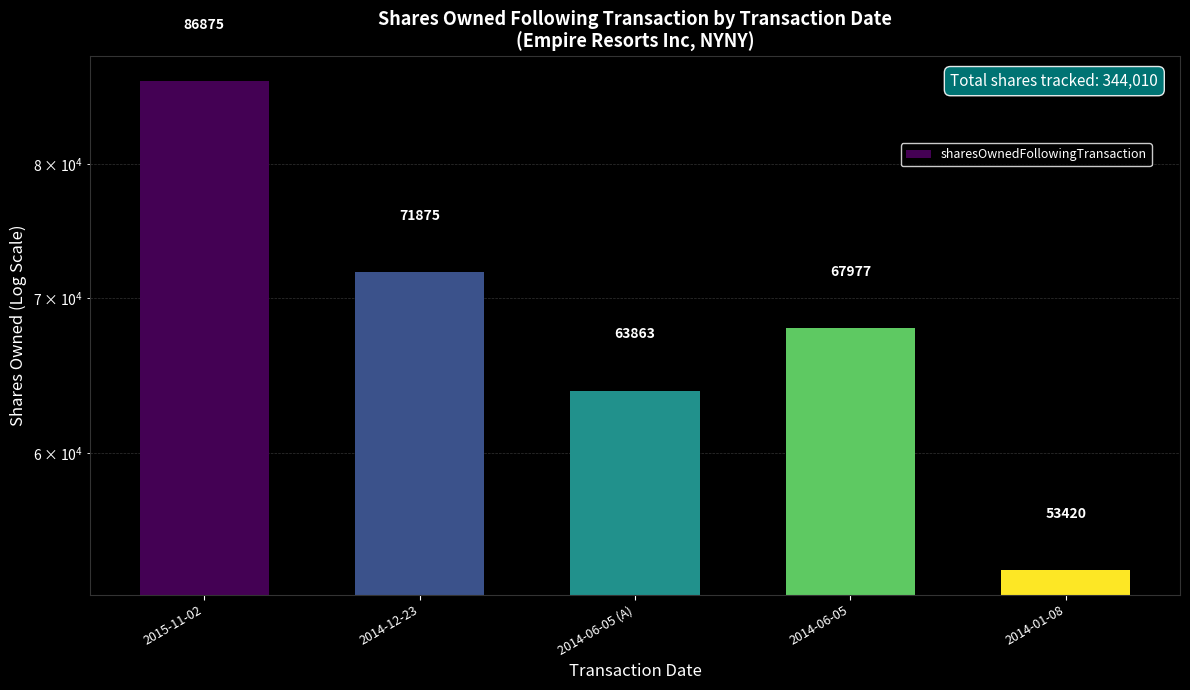

List the labels in order of value, smallest first.

2014-01-08, 2014-06-05 (A), 2014-06-05, 2014-12-23, 2015-11-02